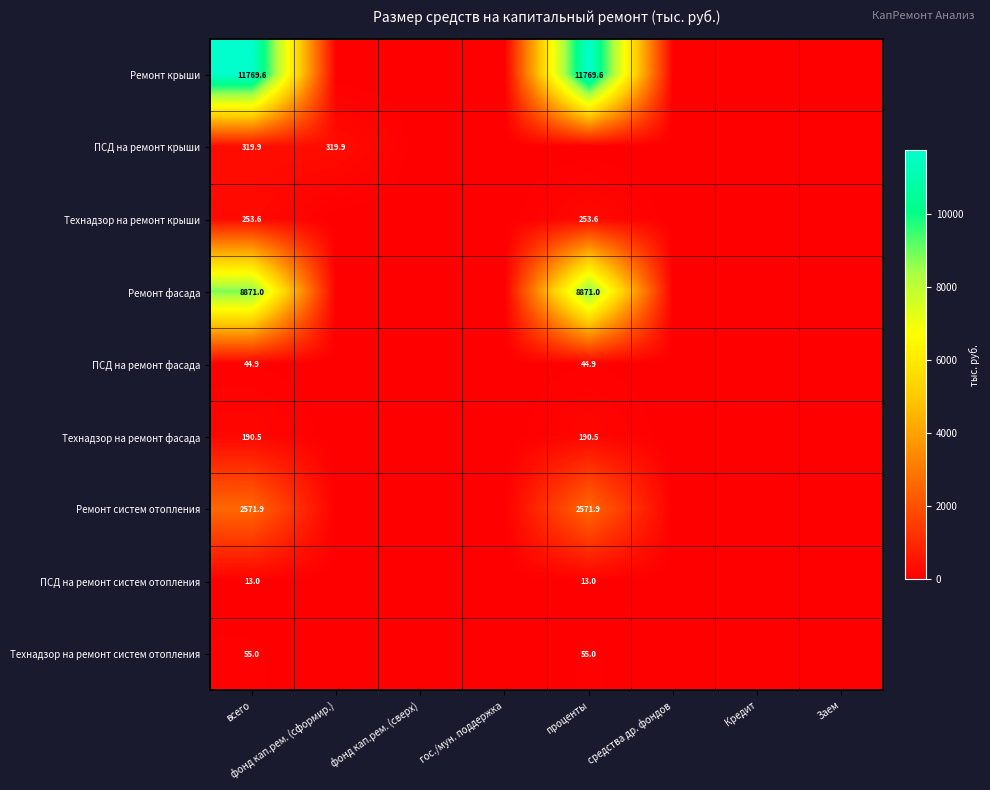

The Ремонт систем отопления series shows 4571.9 at проценты. True or false?

False